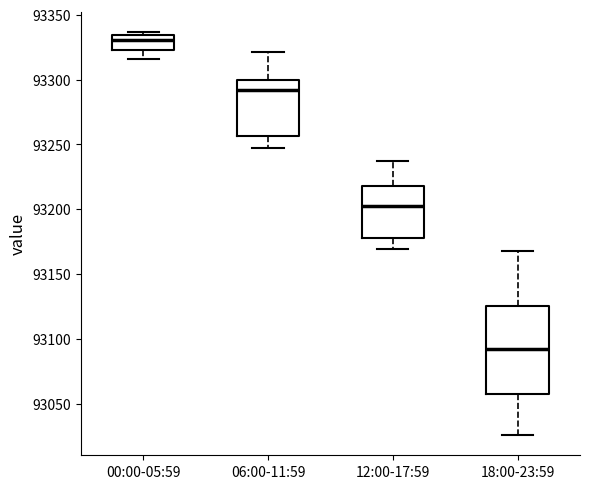

Reading left to right, read every box against the y-axis: the position of its median line, the range the box covers, and the ends of its whiskers. The values are not printed on the chart, so give them approximately, as read against the axis.

00:00-05:59: median 93330, box 93325 to 93335, whiskers 93315 to 93335 (just above the box's upper edge)
06:00-11:59: median 93290, box 93255 to 93300, whiskers 93245 to 93320
12:00-17:59: median 93200, box 93180 to 93220, whiskers 93170 to 93235
18:00-23:59: median 93090, box 93055 to 93125, whiskers 93025 to 93170